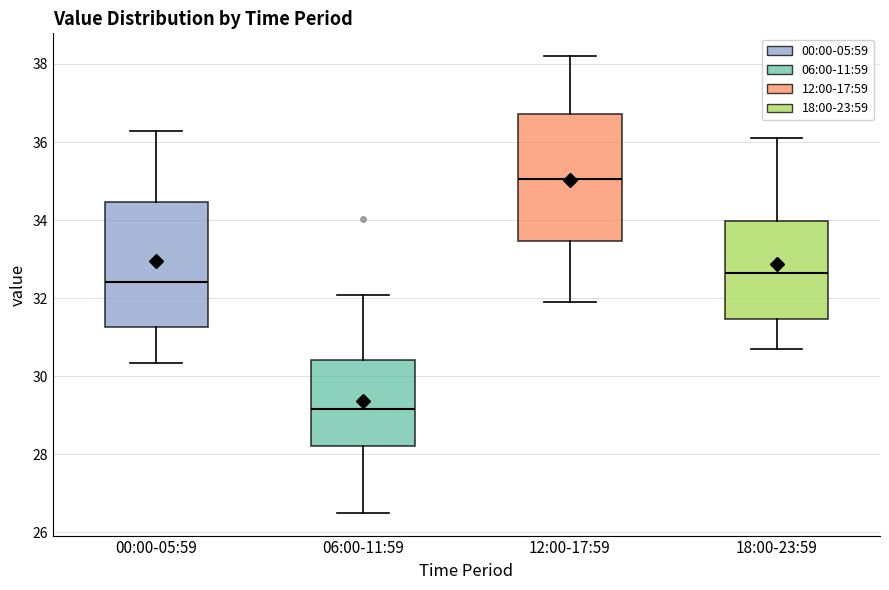

Reading left to right, transcribe this box plot: for each box, give where its median line is, the range the box spans, and where its two whiskers end, as read against the y-axis. The values are not printed on the chart, so give them approximately, as read against the axis.

00:00-05:59: median 32.4, box 31.2 to 34.4, whiskers 30.4 to 36.2
06:00-11:59: median 29.2, box 28.2 to 30.4, whiskers 26.6 to 32.0
12:00-17:59: median 35.0, box 33.4 to 36.8, whiskers 32.0 to 38.2
18:00-23:59: median 32.6, box 31.4 to 34.0, whiskers 30.8 to 36.2